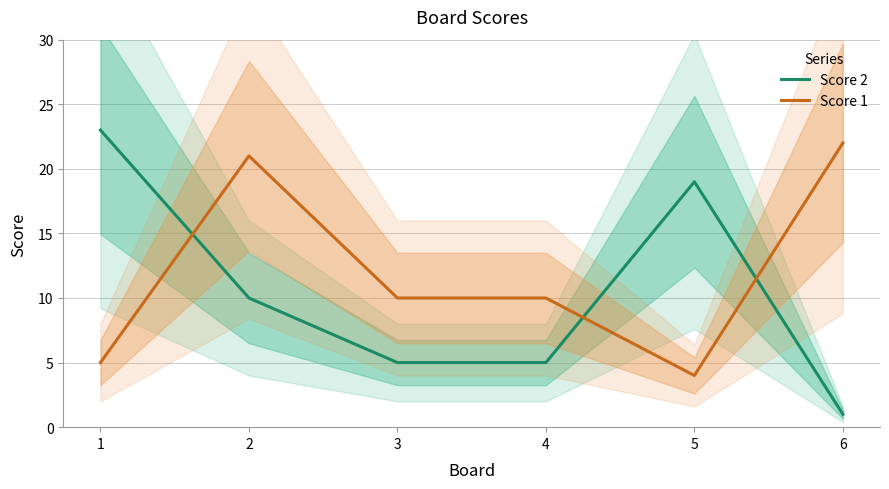

What is the sum of the Score 2 values at 4 and 2?

15